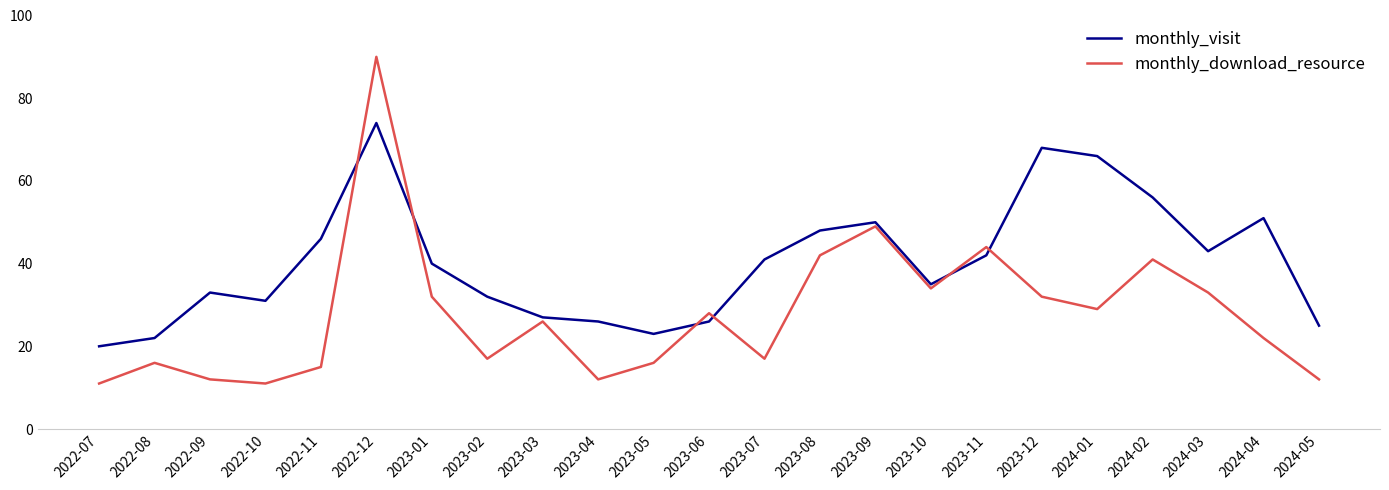

Is this an area chart (filled region under the line)?

No